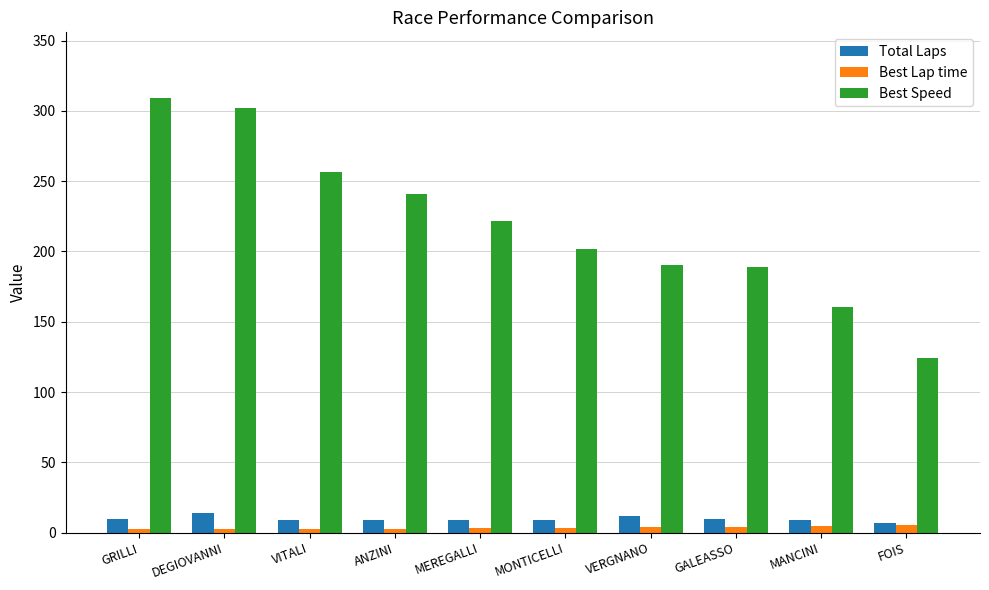

Are the bars grouped side by side (vs. stacked)?

Yes